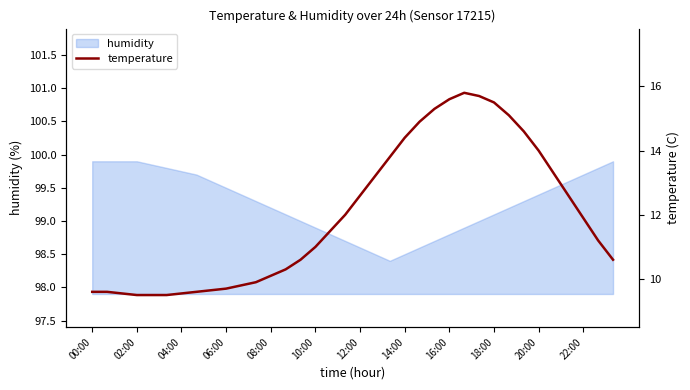

How many points are higher than both their immediate neighbors (excluding endpoints)?

1